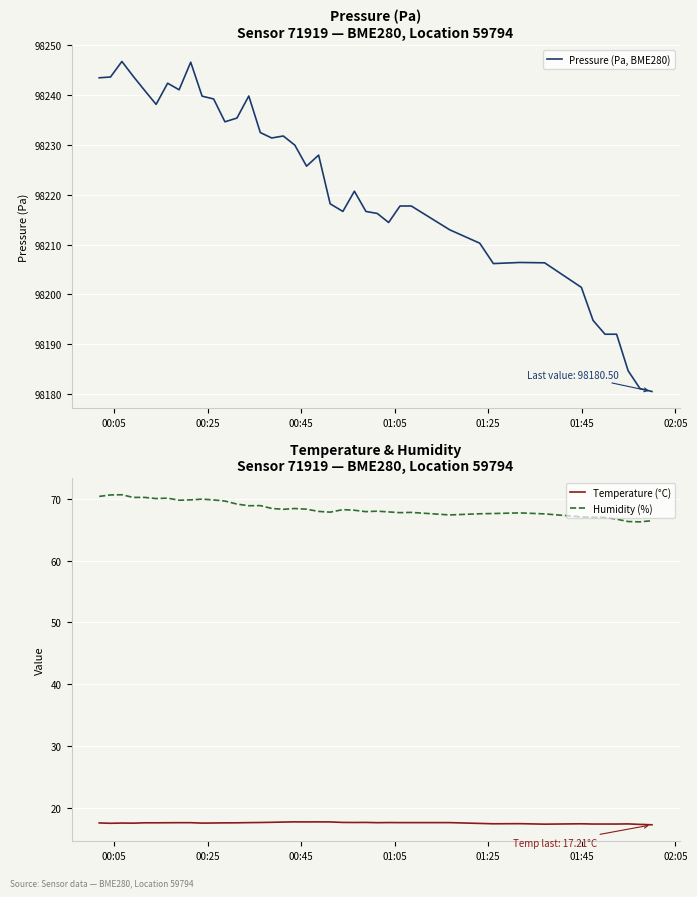

What is the sum of all Humidity (%) values?

2738.0